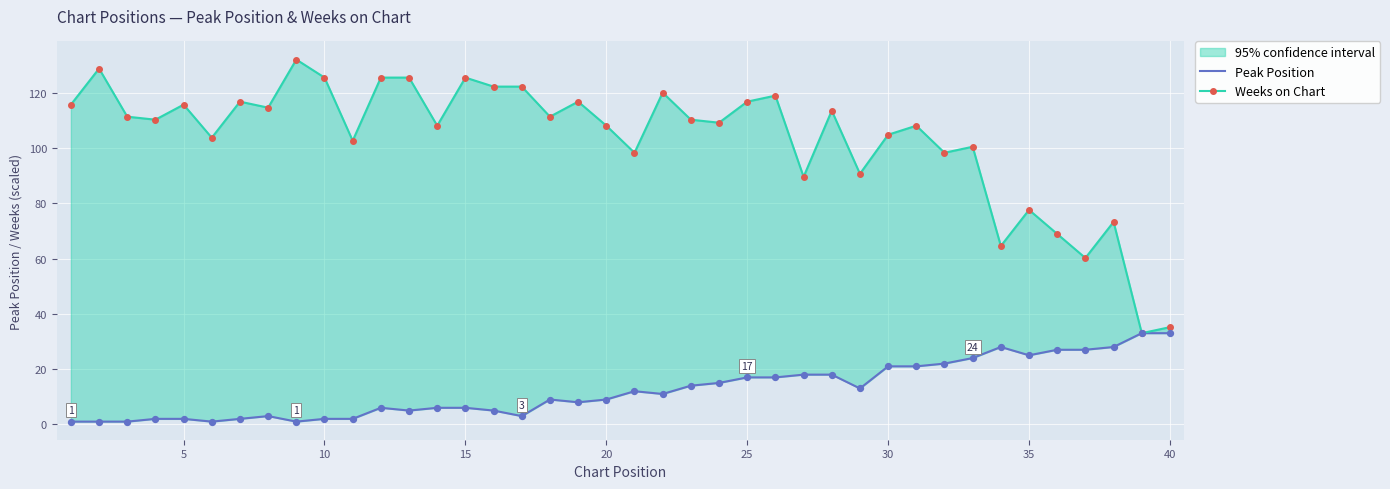

At which category is the sum across all series the highest?

25